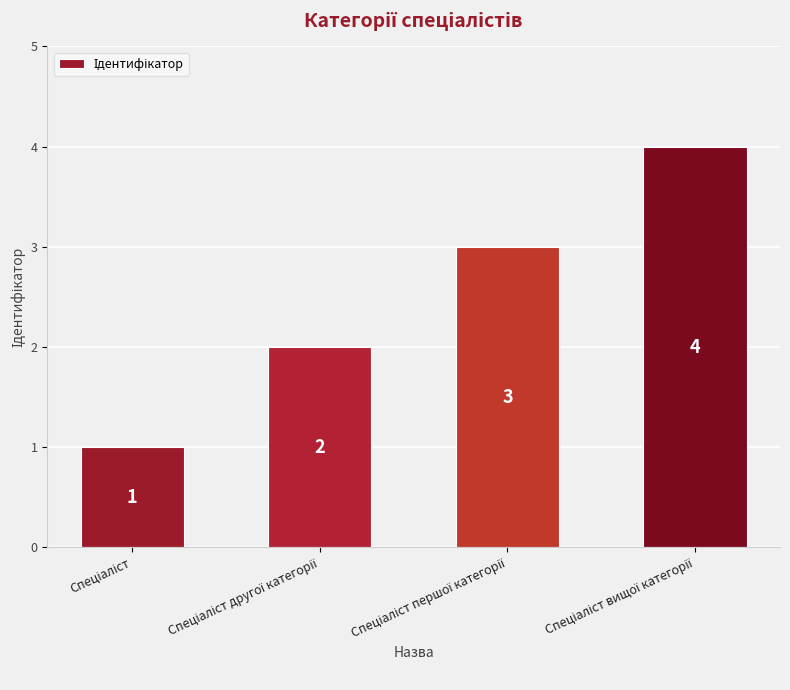

Count the values in the range 2 to 4.

3